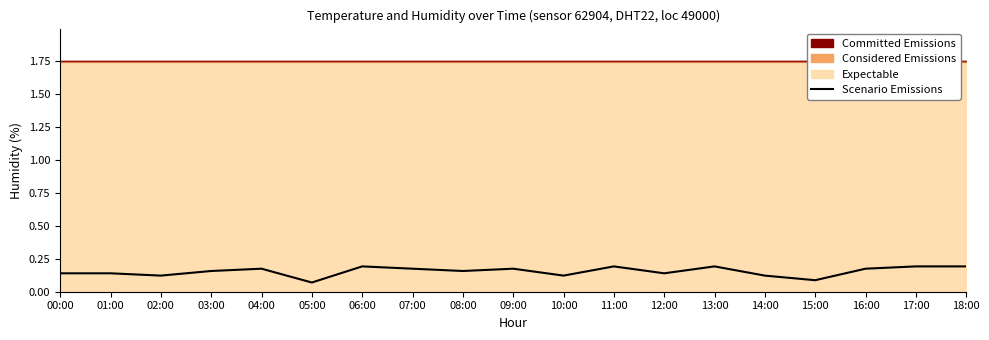

The value at 05:00 is 0.0. True or false?

False